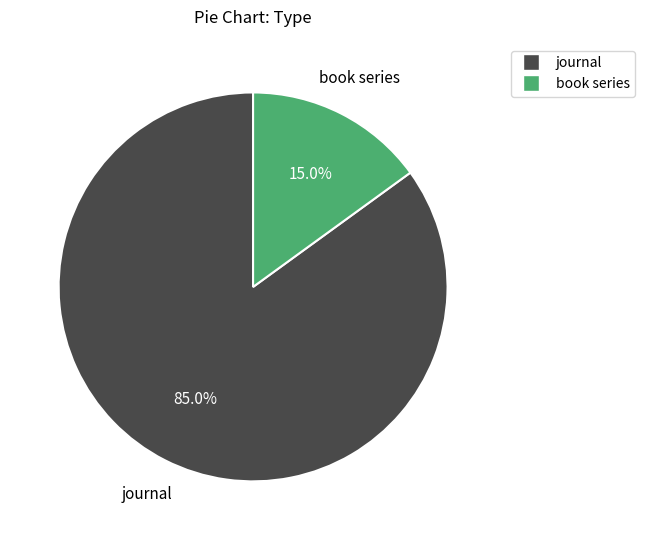

To the nearest percent, what is the difference between the book series and journal slice percentages?

70%